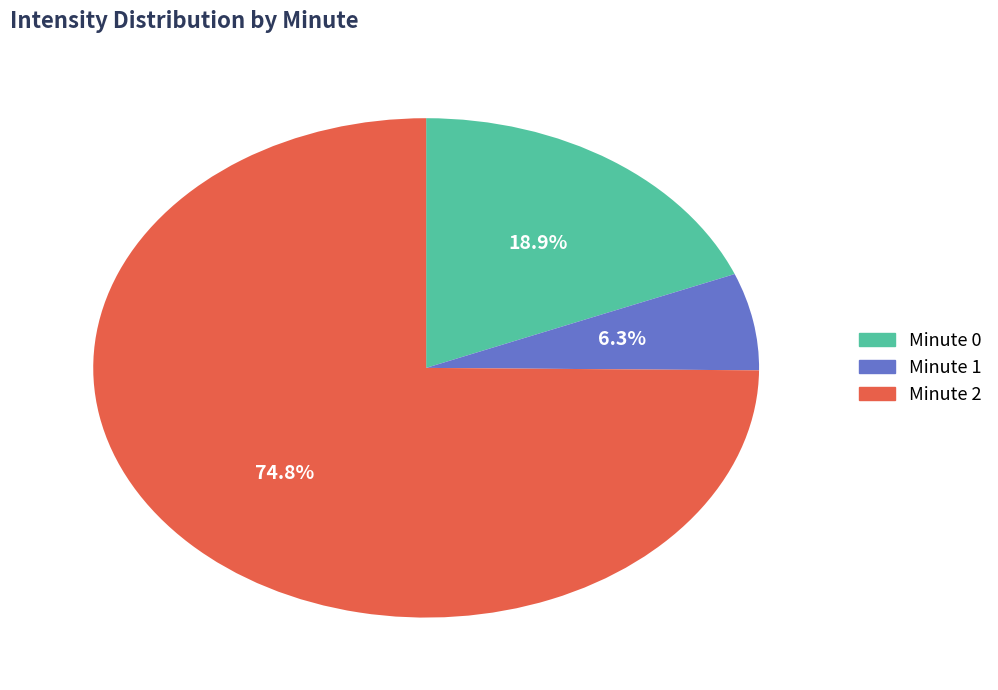

Combined, what portion of the pie is Minute 0 and Minute 2?

93.7%